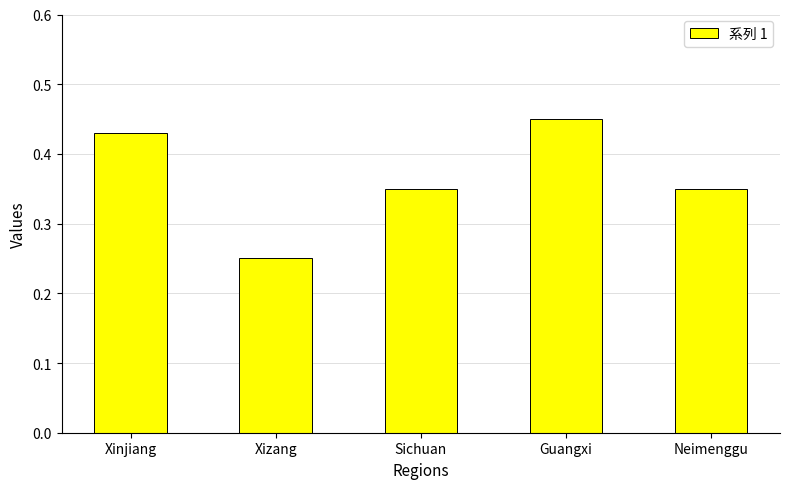

What is the label of the 2nd bar from the left?

Xizang